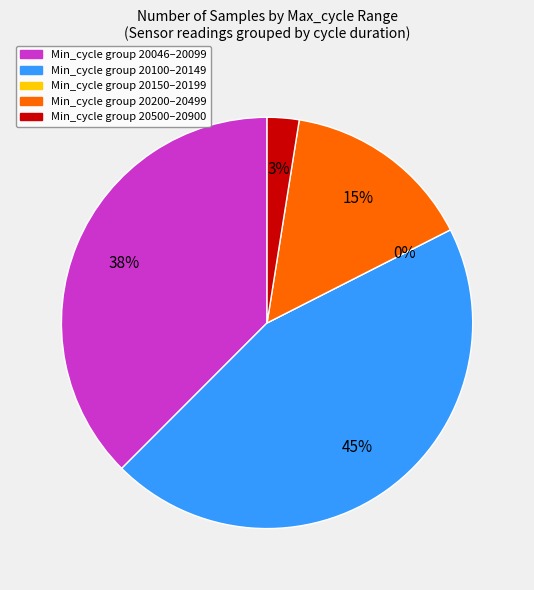

Does 28 represent more than half of the total?

No